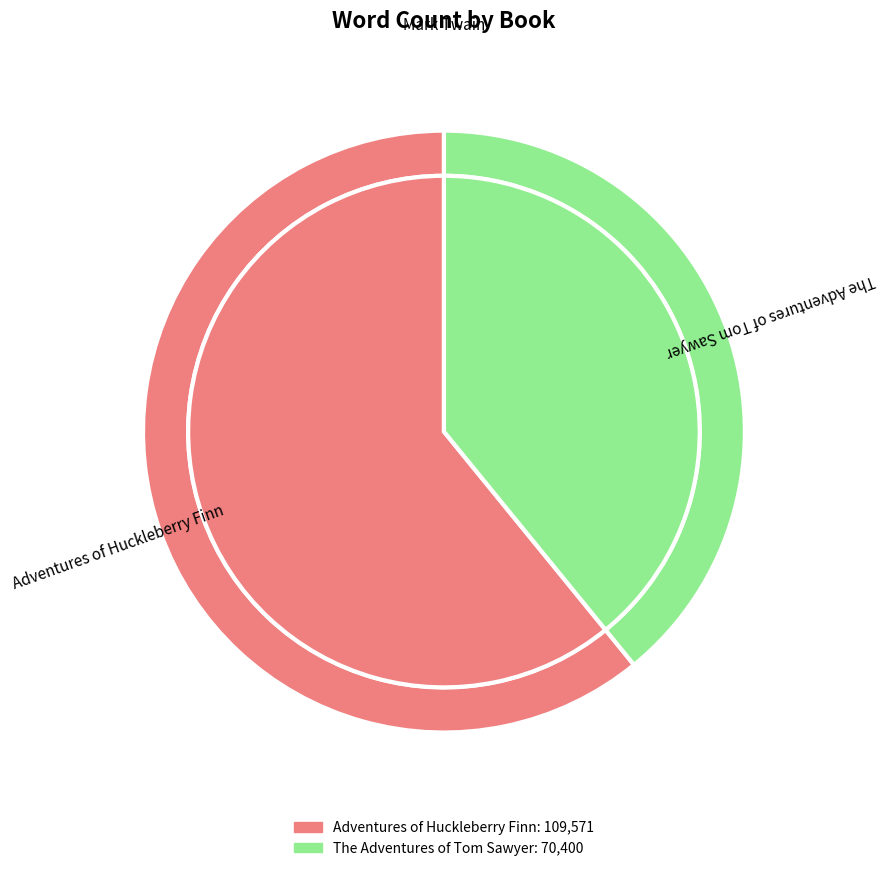

Is there a majority slice in this chart?

Yes